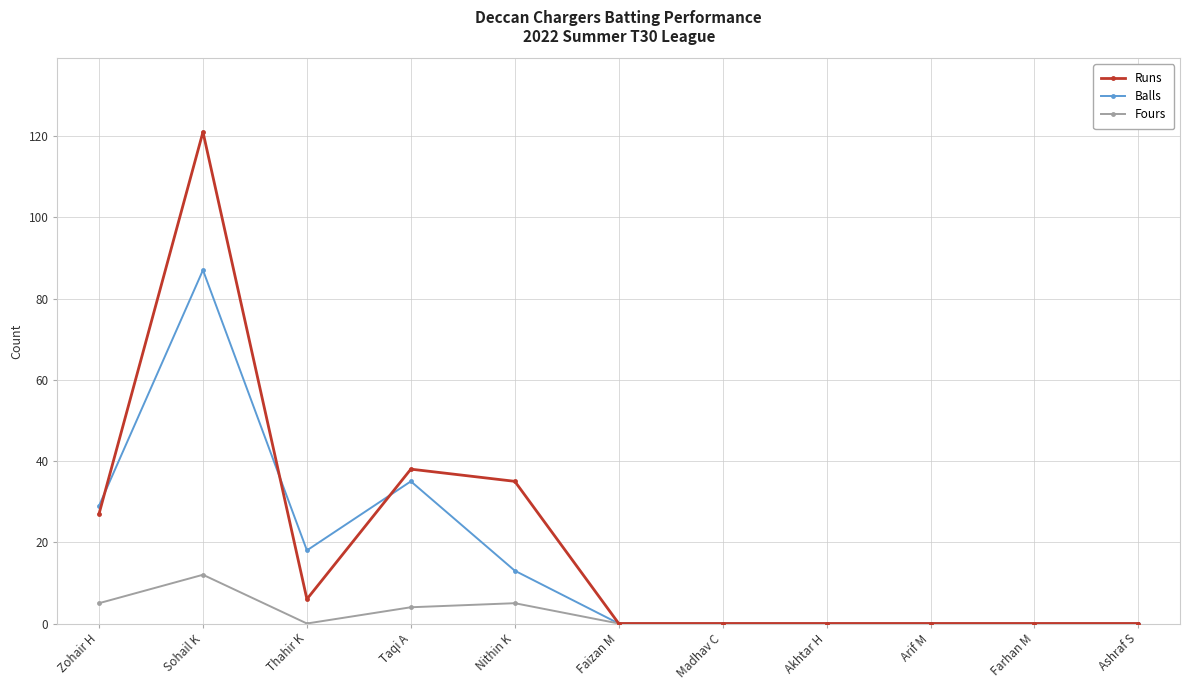

Count the number of categories in the chart.

11